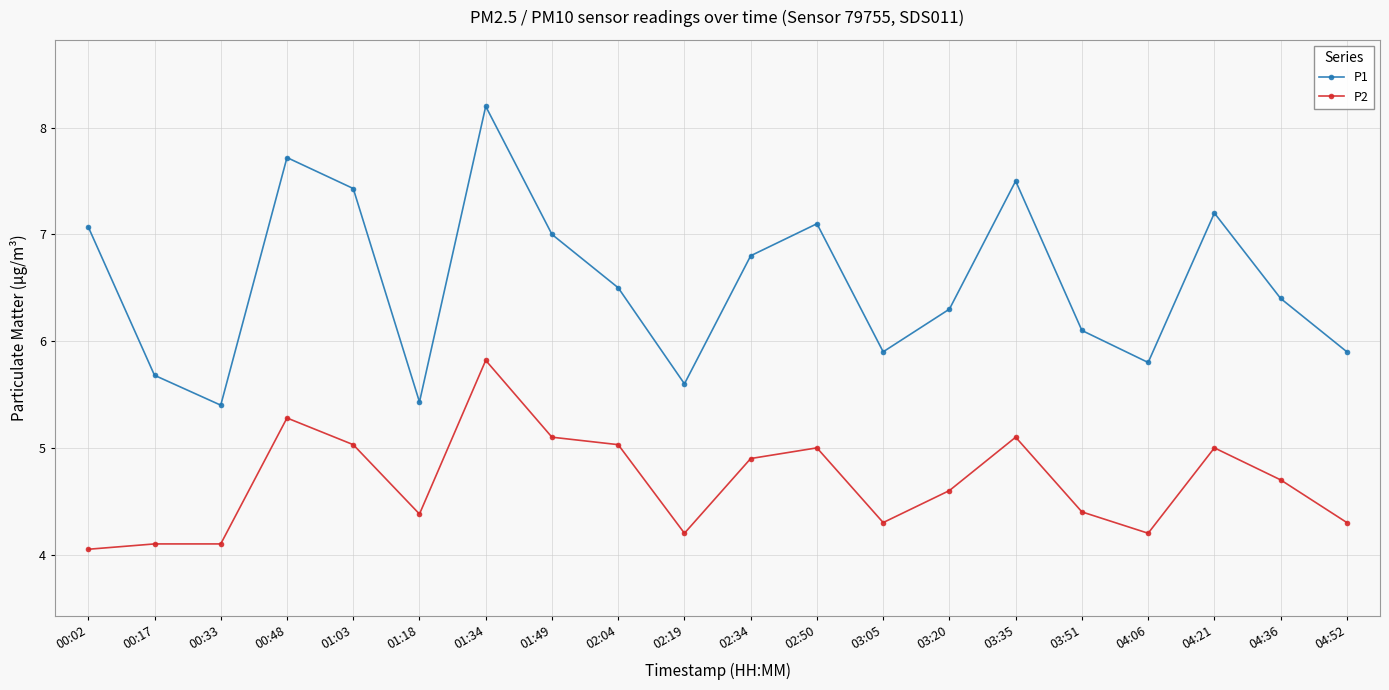

True or false: P2 has more than 0 interior local peaks.

True